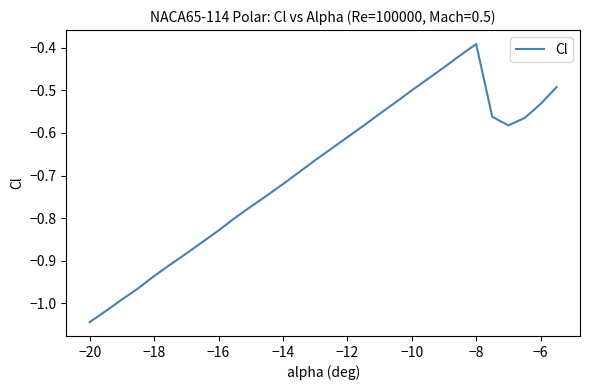

Is this an area chart (filled region under the line)?

No